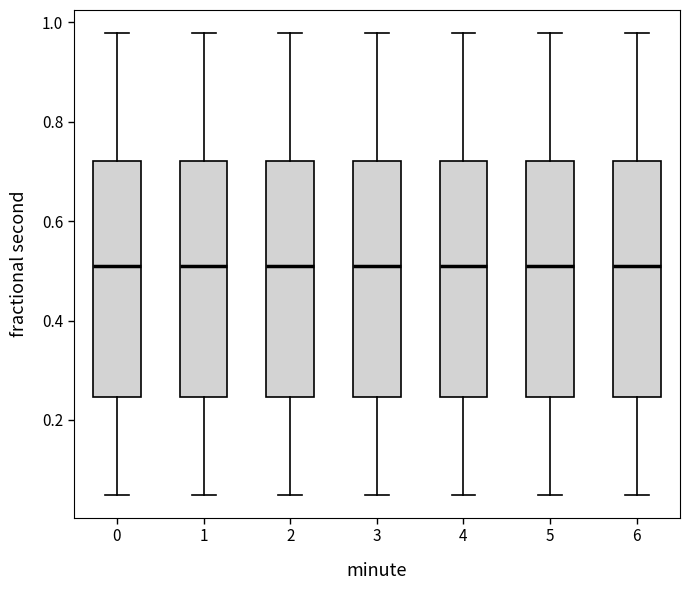

Reading left to right, transcribe this box plot: for each box, give where its median line is, the range the box spans, and where its two whiskers end, as read against the y-axis. The values are not printed on the chart, so give them approximately, as read against the axis.

0: median 0.50, box 0.24 to 0.72, whiskers 0.04 to 0.98
1: median 0.50, box 0.24 to 0.72, whiskers 0.04 to 0.98
2: median 0.50, box 0.24 to 0.72, whiskers 0.04 to 0.98
3: median 0.50, box 0.24 to 0.72, whiskers 0.04 to 0.98
4: median 0.50, box 0.24 to 0.72, whiskers 0.04 to 0.98
5: median 0.50, box 0.24 to 0.72, whiskers 0.04 to 0.98
6: median 0.50, box 0.24 to 0.72, whiskers 0.04 to 0.98